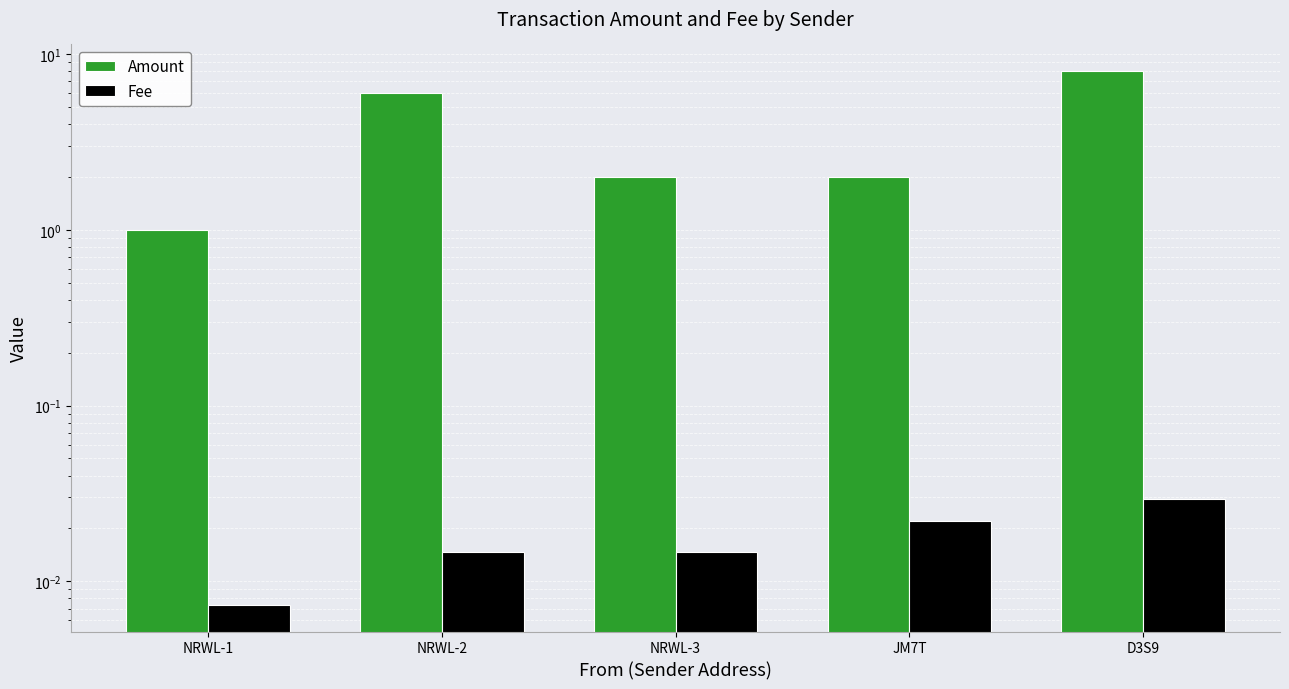

Reading left to right, what are all the values shown in this chart?

Amount: NRWL-1=1.0	NRWL-2=6.0	NRWL-3=2.0	JM7T=2.0	D3S9=8.0
Fee: NRWL-1=0.0	NRWL-2=0.0	NRWL-3=0.0	JM7T=0.0	D3S9=0.0